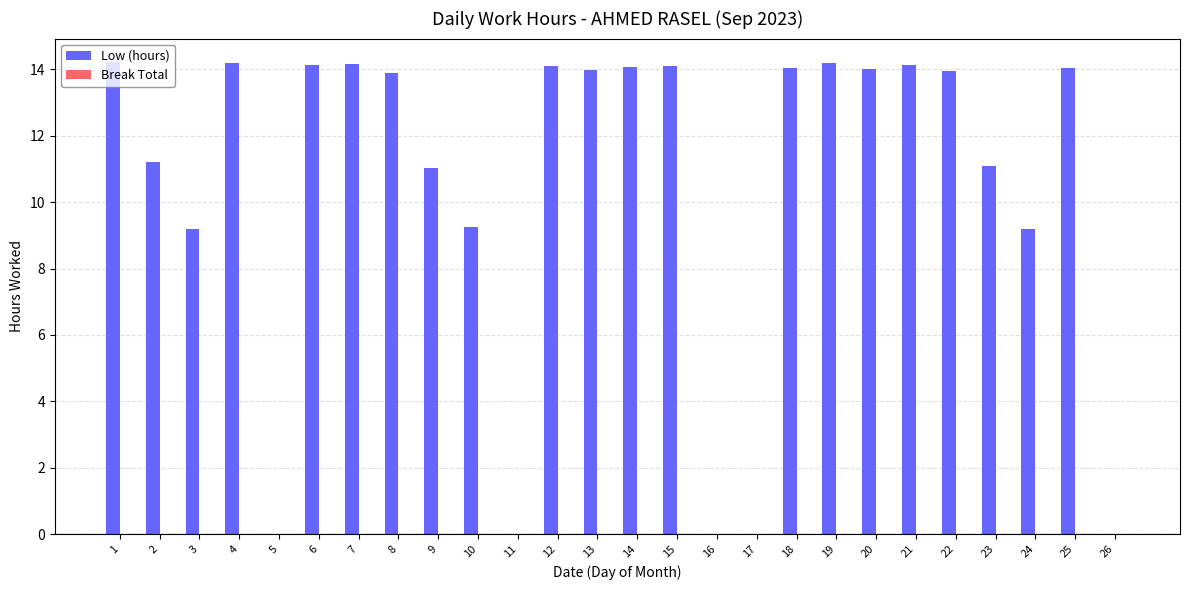

What is the greatest value displayed?

14.2